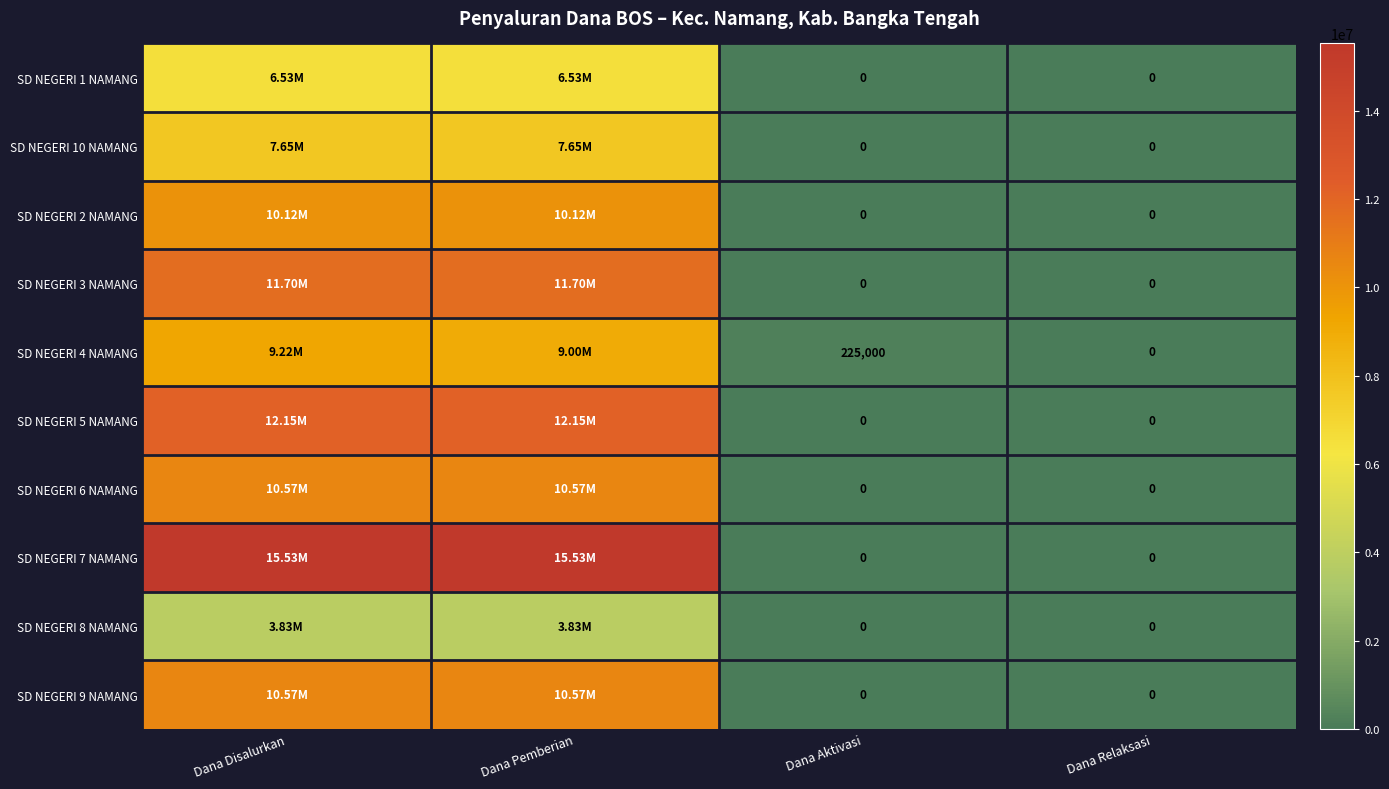

How many data points in SD NEGERI 8 NAMANG are less than 3825000?

2